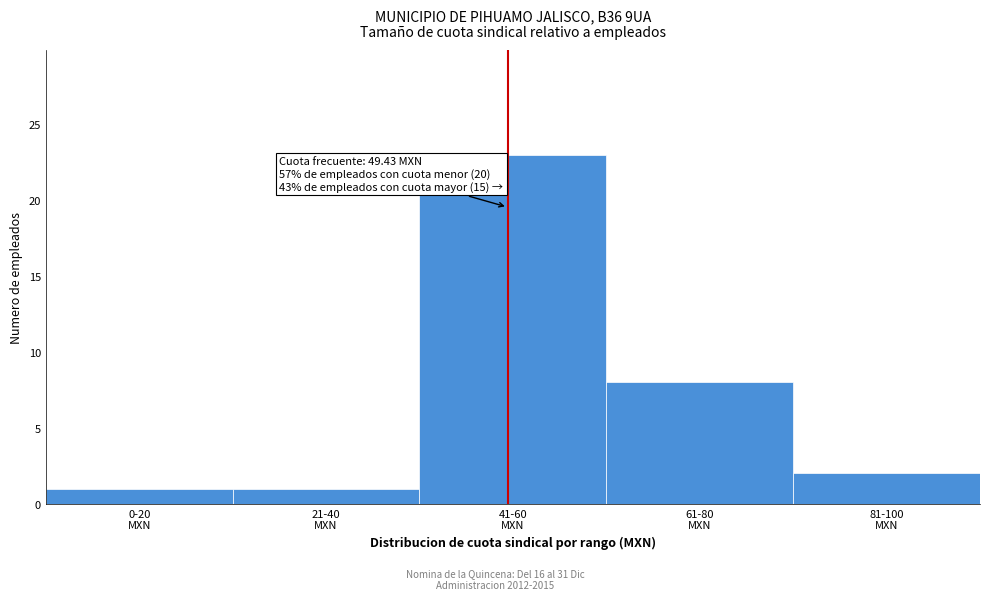

Reading right to left, extract all data points from this chart.

2	8	23	1	1